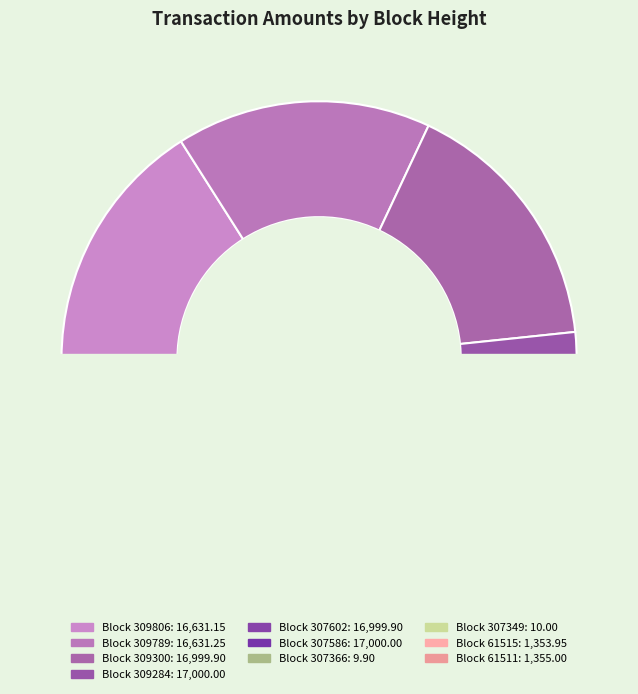

Does 307366 represent more than half of the total?

No